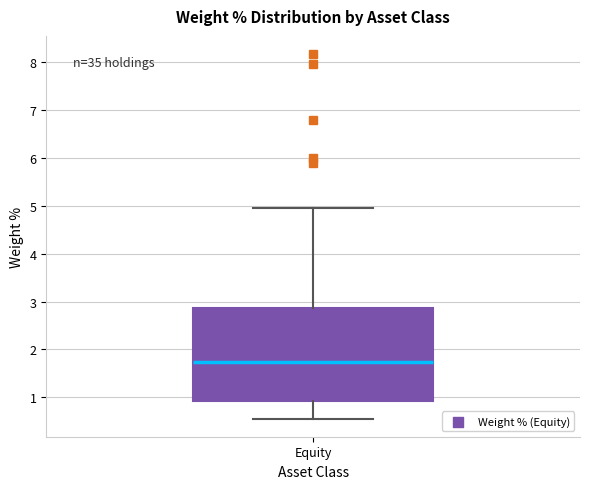

Transcribe this box plot: give where the median line is, the range the box spans, and where the two whiskers end, as read against the y-axis. The values are not printed on the chart, so give them approximately, as read against the axis.

median 1.7, box 0.9 to 2.9, whiskers 0.6 to 5.0